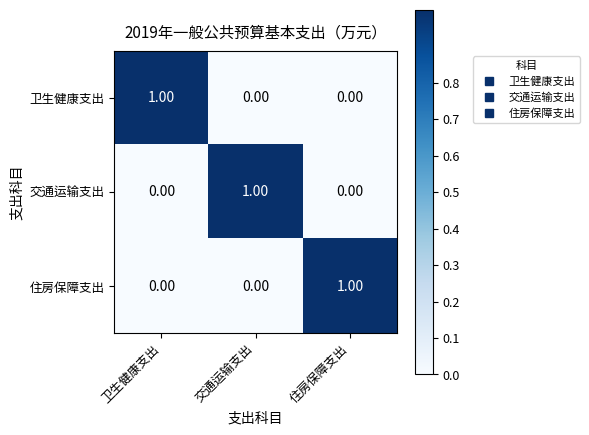

At which label does 交通运输支出 reach its peak?

交通运输支出